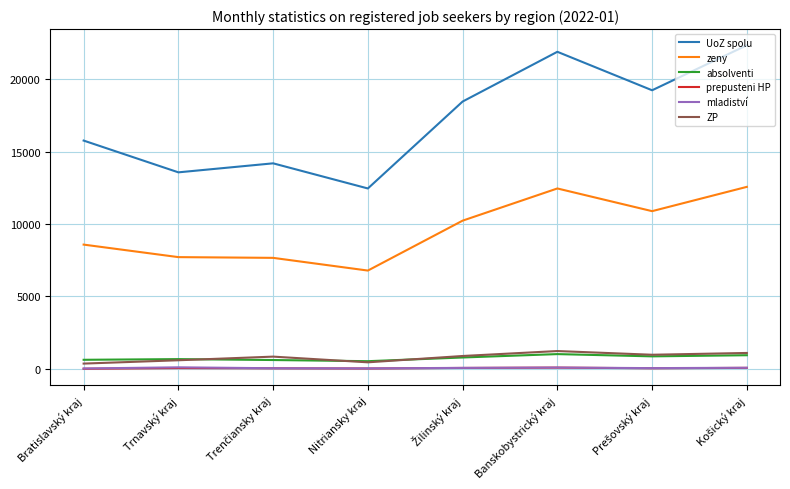

True or false: prepusteni HP and absolventi intersect in this chart.

False